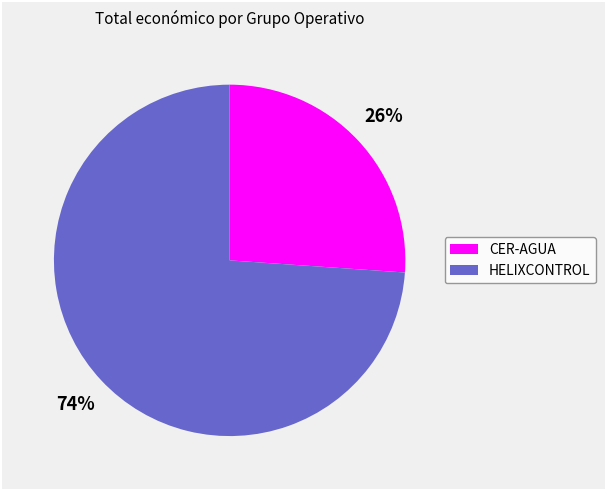

To the nearest percent, what is the difference between the largest and smallest slice percentages?

48%